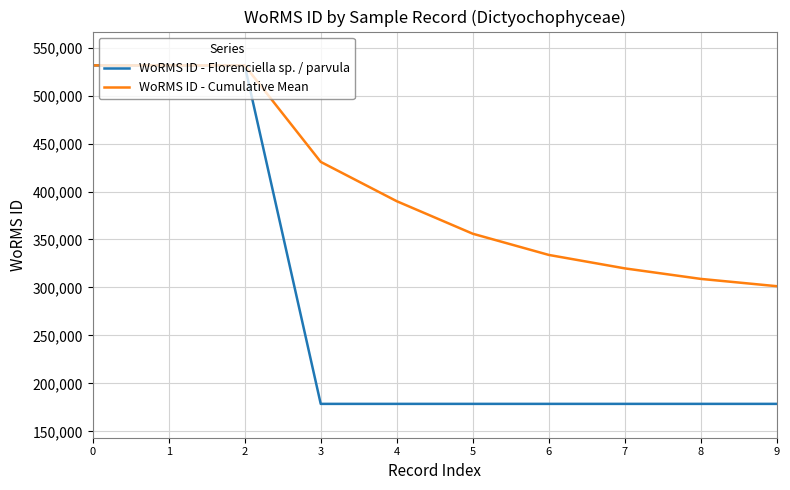

List the series in order of their overall mean, lowest first.

WoRMS ID - Florenciella sp. / parvula, WoRMS ID - Cumulative Mean